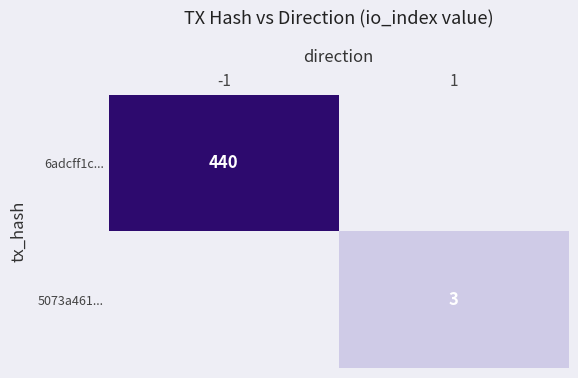

Which series has the largest range (max minus min)?

6adcff1c...